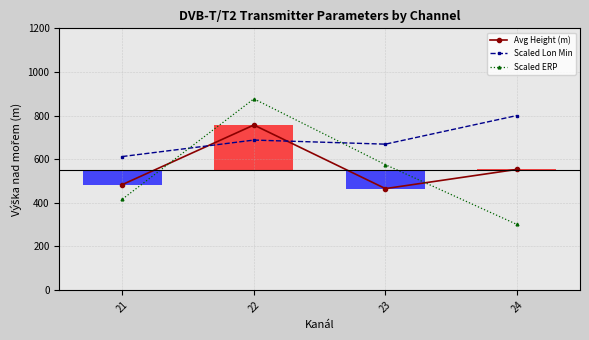

Is it true that Avg Height (m) equals 553.0 at 24?

True